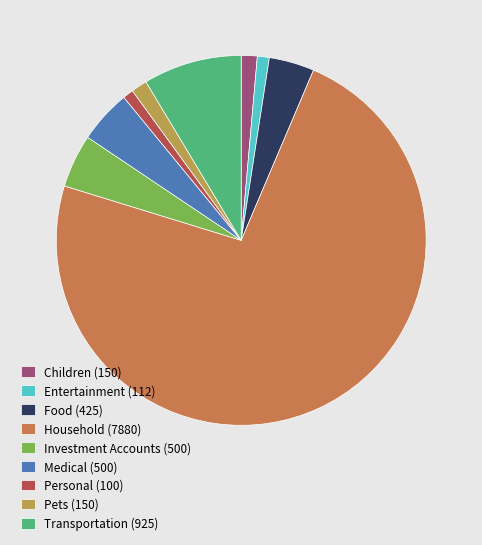

Do Medical (500) and Pets (150) together represent more than half of the pie?

No